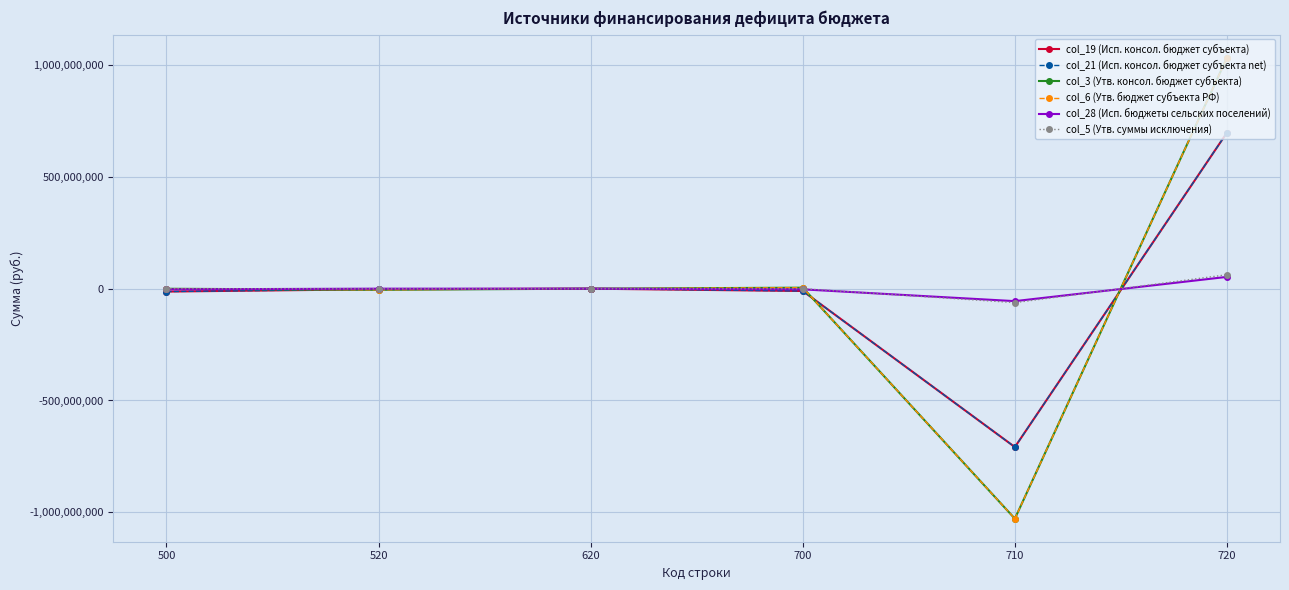

Does the chart have visible grid lines?

Yes